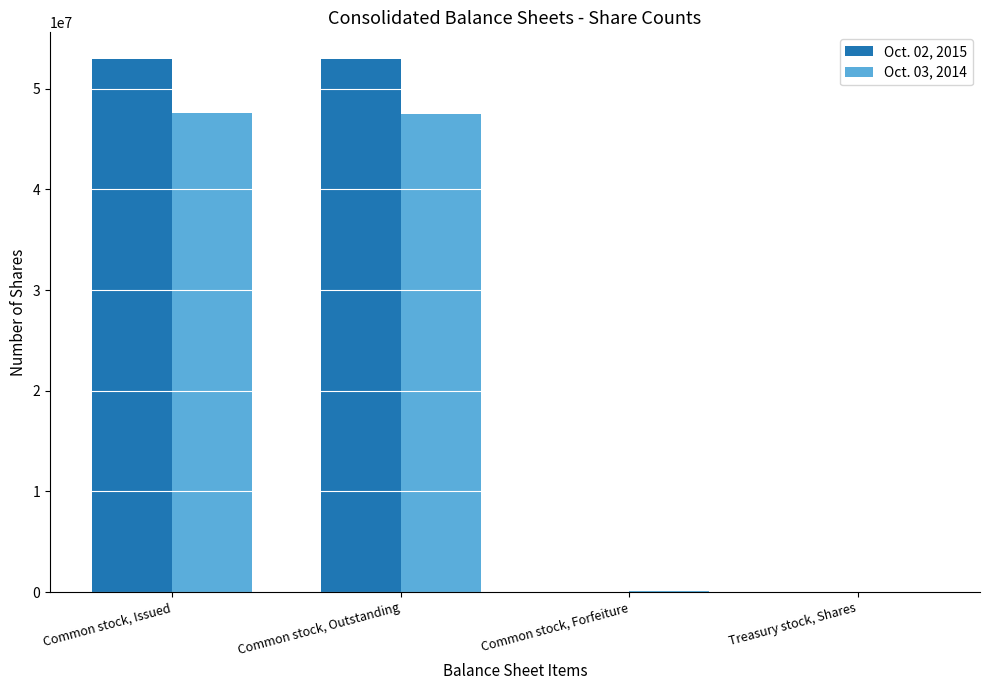

Is it true that Oct. 02, 2015 equals 82558788 at Common stock, Issued?

False